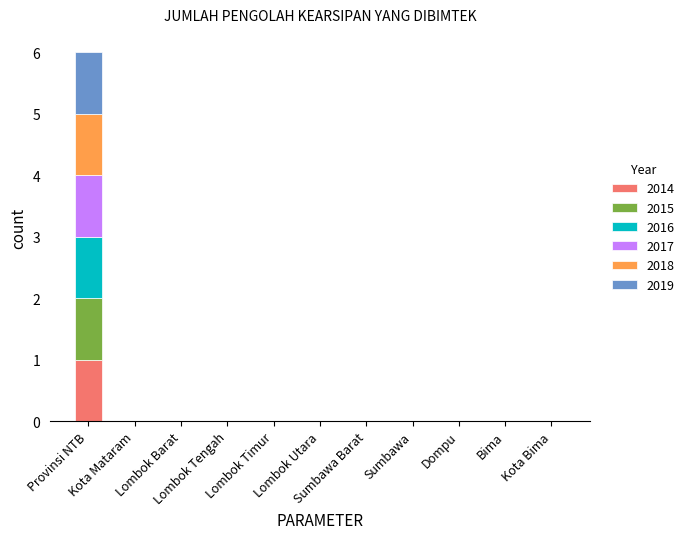

Are the bars horizontal?

No